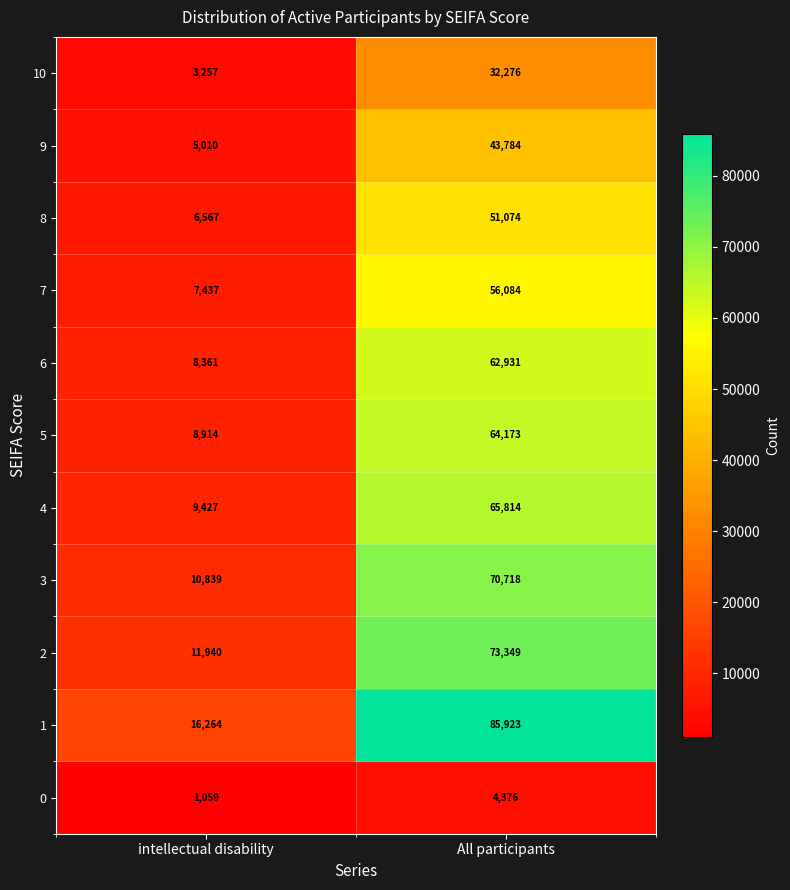

Between intellectual disability and All participants, which series saw the biggest shift?

1